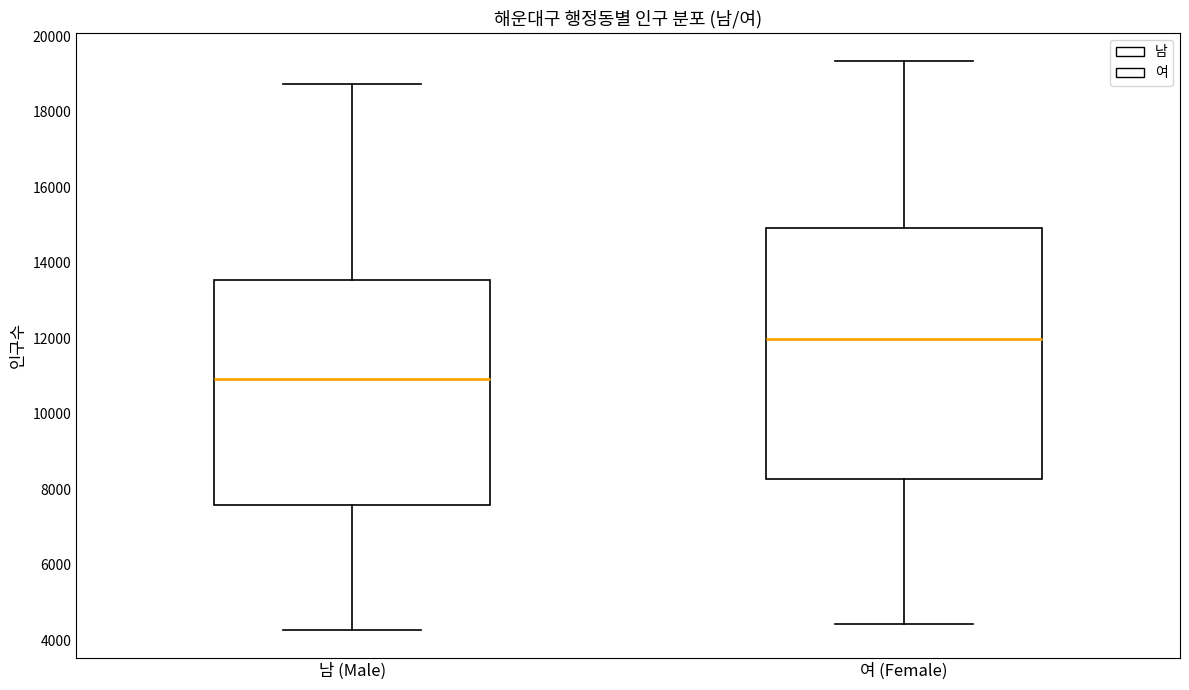

Reading left to right, transcribe this box plot: for each box, give where its median line is, the range the box spans, and where its two whiskers end, as read against the y-axis. The values are not printed on the chart, so give them approximately, as read against the axis.

남 (Male): median 11000, box 7600 to 13600, whiskers 4200 to 18800
여 (Female): median 12000, box 8200 to 15000, whiskers 4400 to 19400